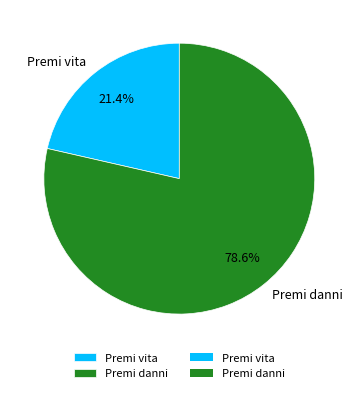

What is the ratio of the value at Premi vita to the value at Premi danni?

0.3